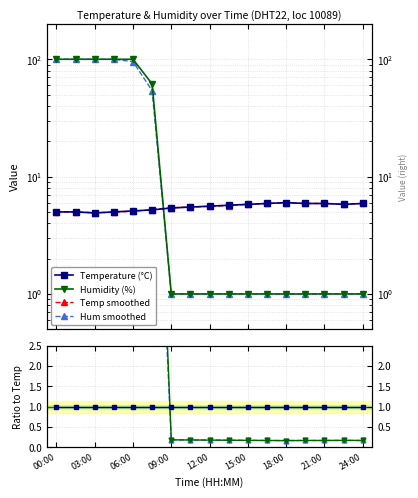

How many categories are shown in the chart?

17